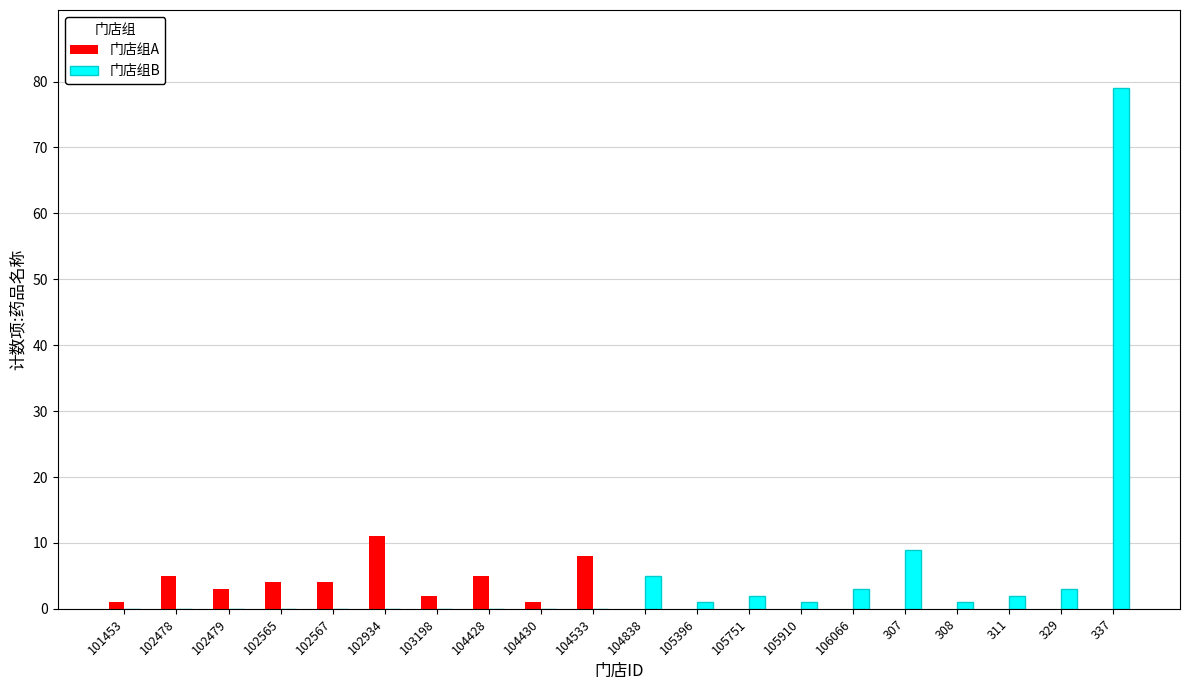

How many groups of bars are there?

20